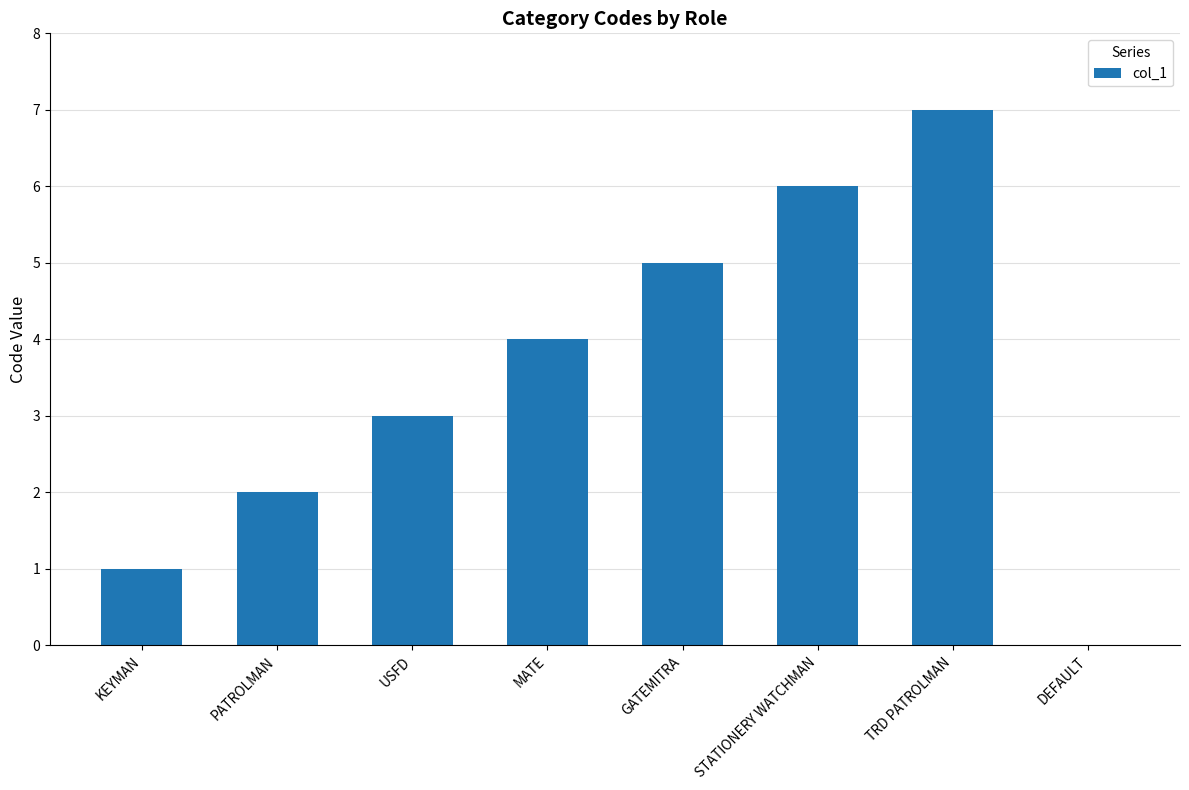

What is the sum of all values?

28